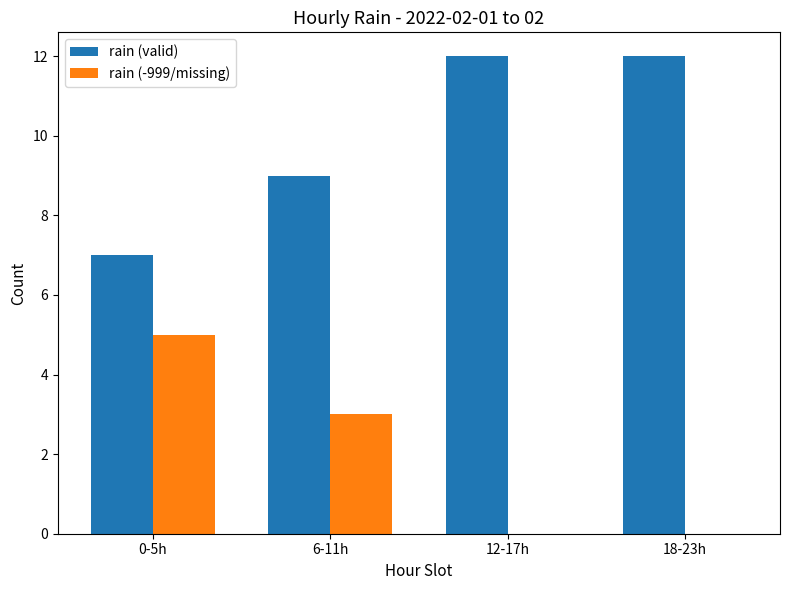

The value of rain (-999/missing) at 0-5h is 8. True or false?

False